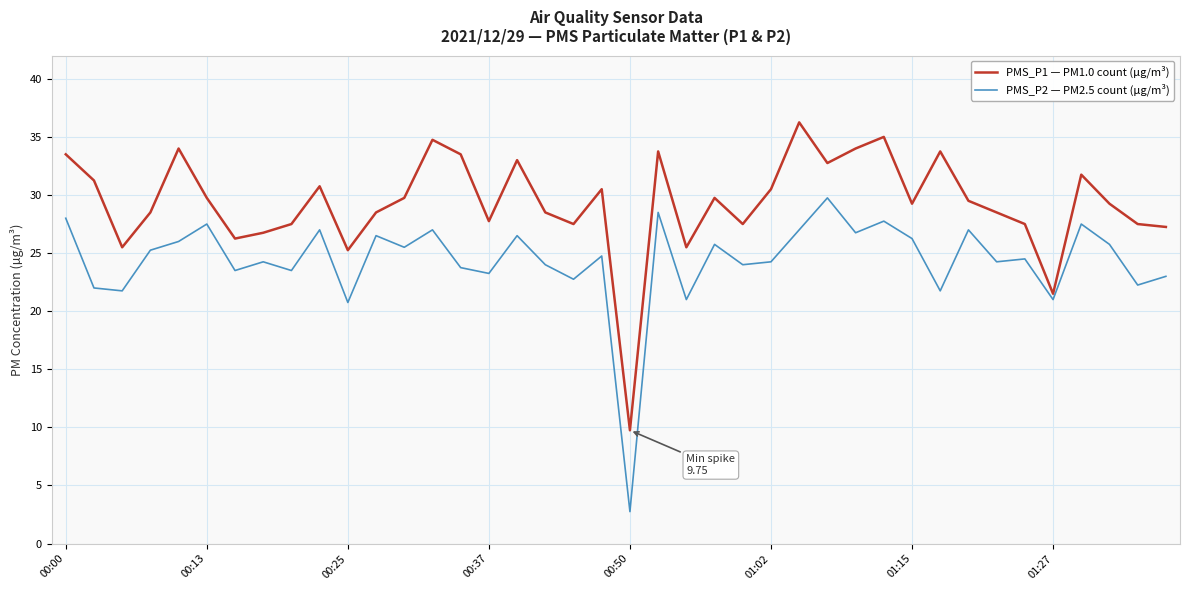

What is the minimum value for PMS_P2 — PM2.5 count (µg/m³)?

2.8